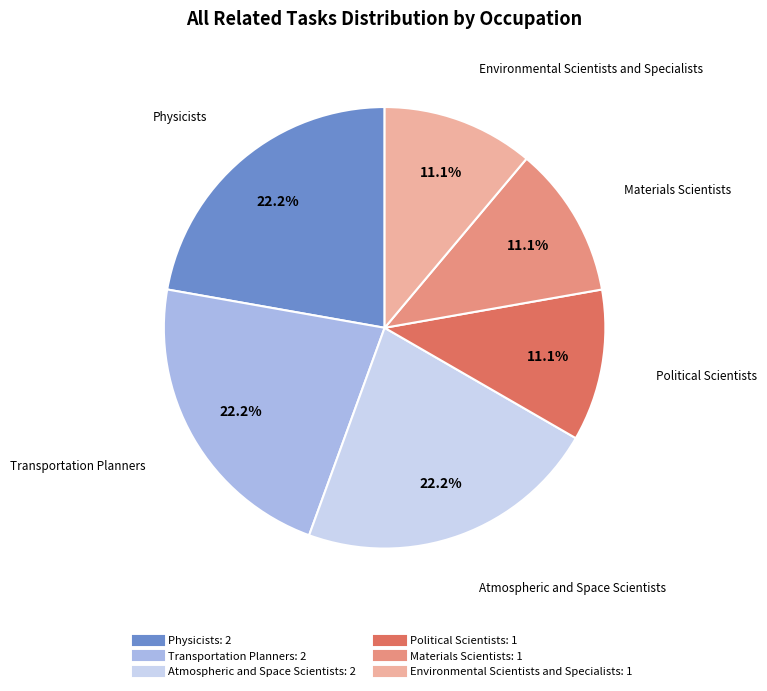

Which has a higher value, Transportation Planners or Political Scientists?

Transportation Planners